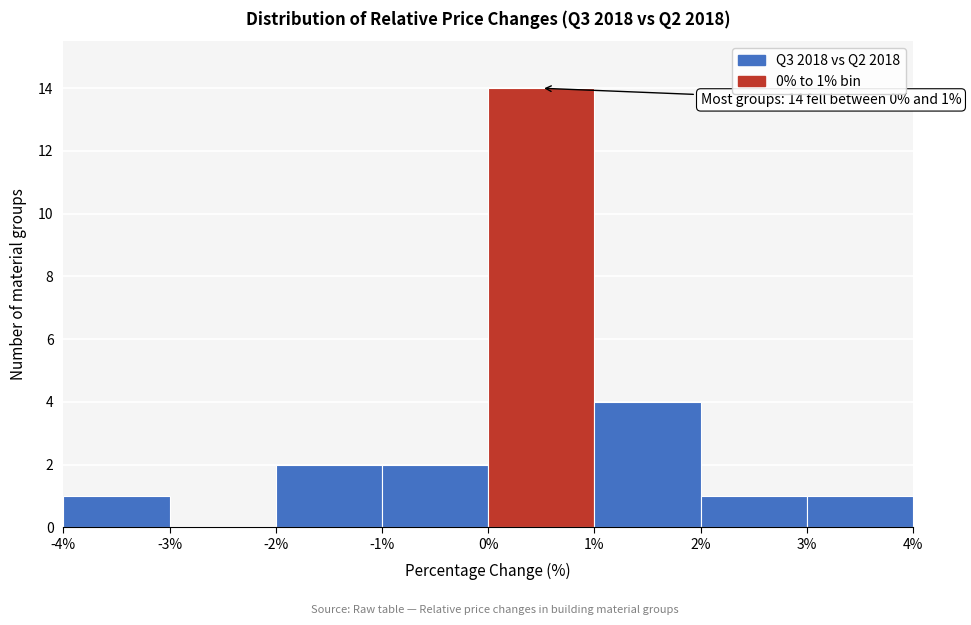

Which range on the x-axis has the tallest bar?

0% to 1%